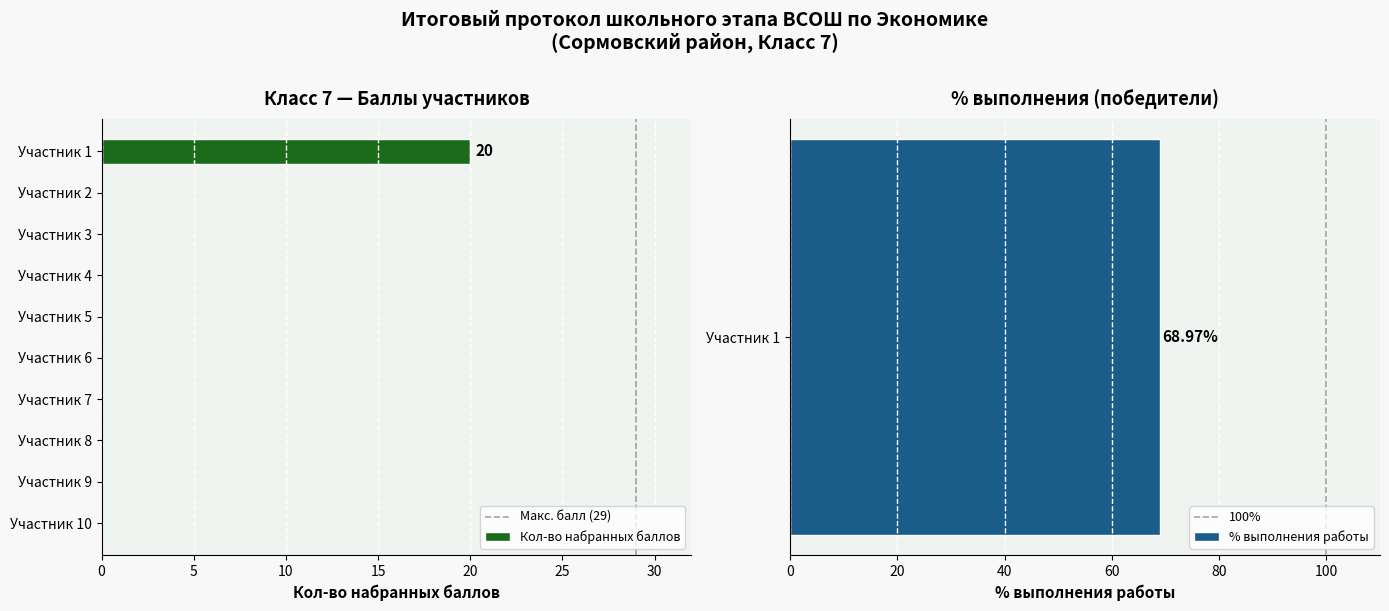

Which category has the highest value in the Кол-во набранных баллов series?

Участник 1